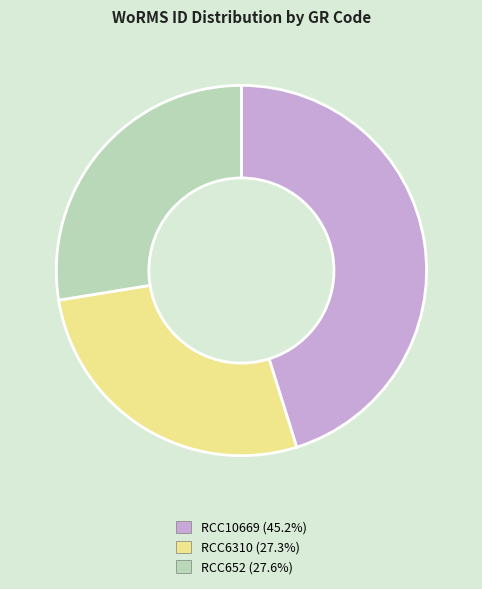

Do RCC10669 (45.2%) and RCC6310 (27.3%) together represent more than half of the pie?

Yes